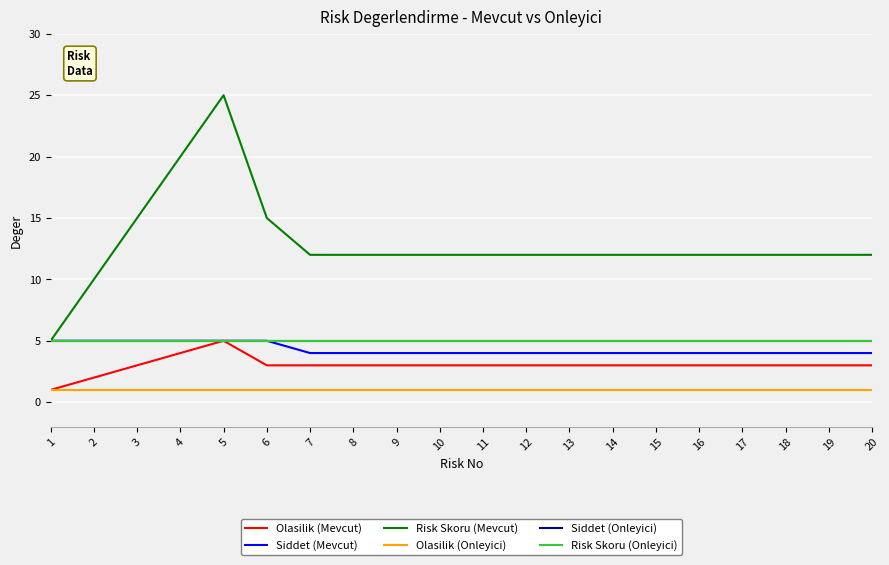

Does the chart have visible grid lines?

Yes